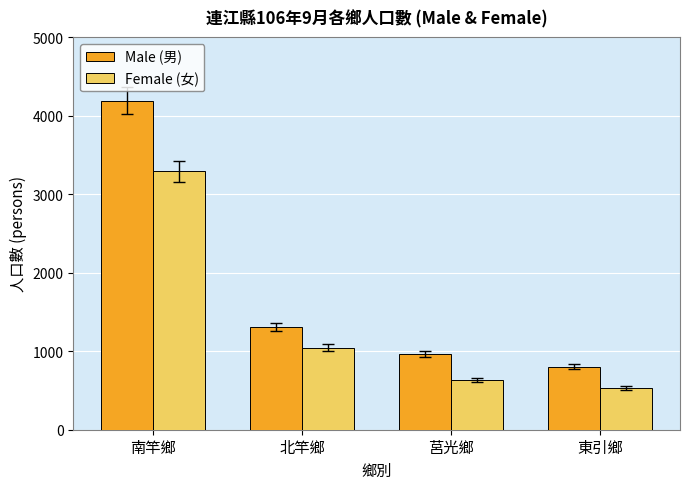

What is the difference between the maximum and minimum values in the Male (男) series?

3391